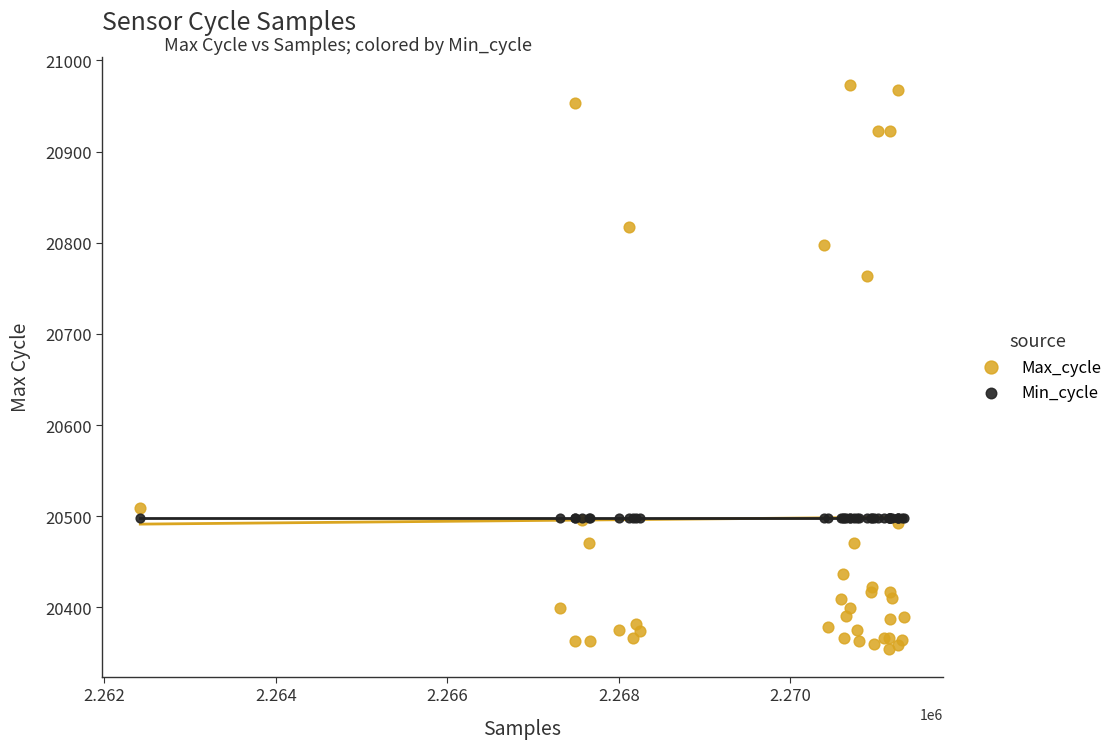

Which series contains the lowest Y value?

Max_cycle